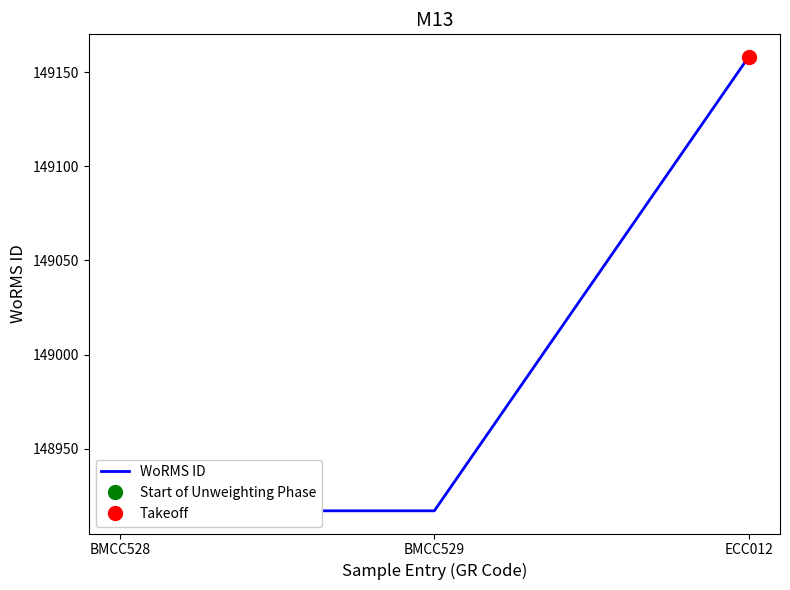

Count the values in the range 148917 to 149158.

3